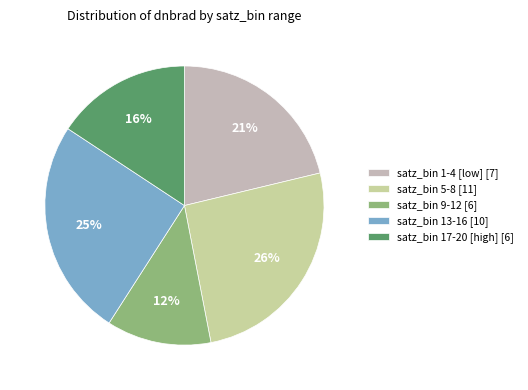

Is there any slice that represents more than half of the pie?

No